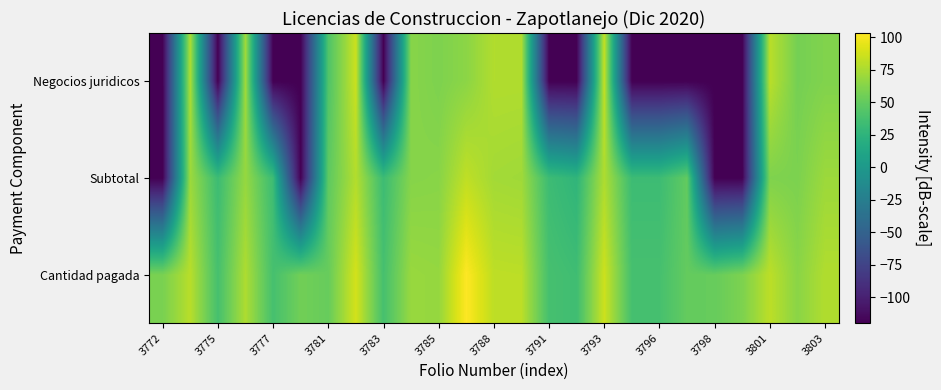

List the series in order of their overall mean, highest first.

Cantidad pagada, Subtotal, Negocios juridicos